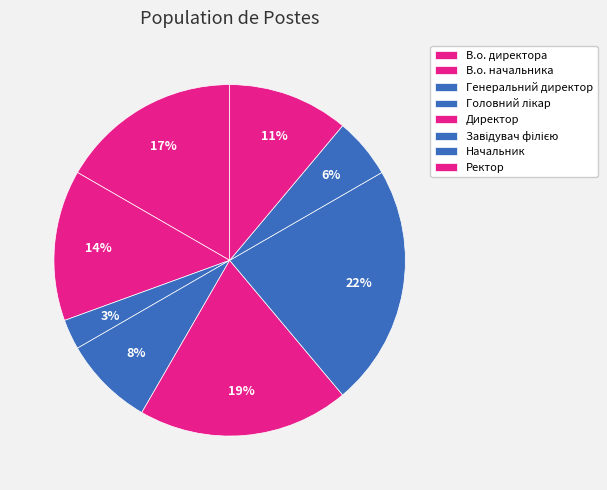

What percentage is the Завідувач філією slice, to the nearest percent?

22%